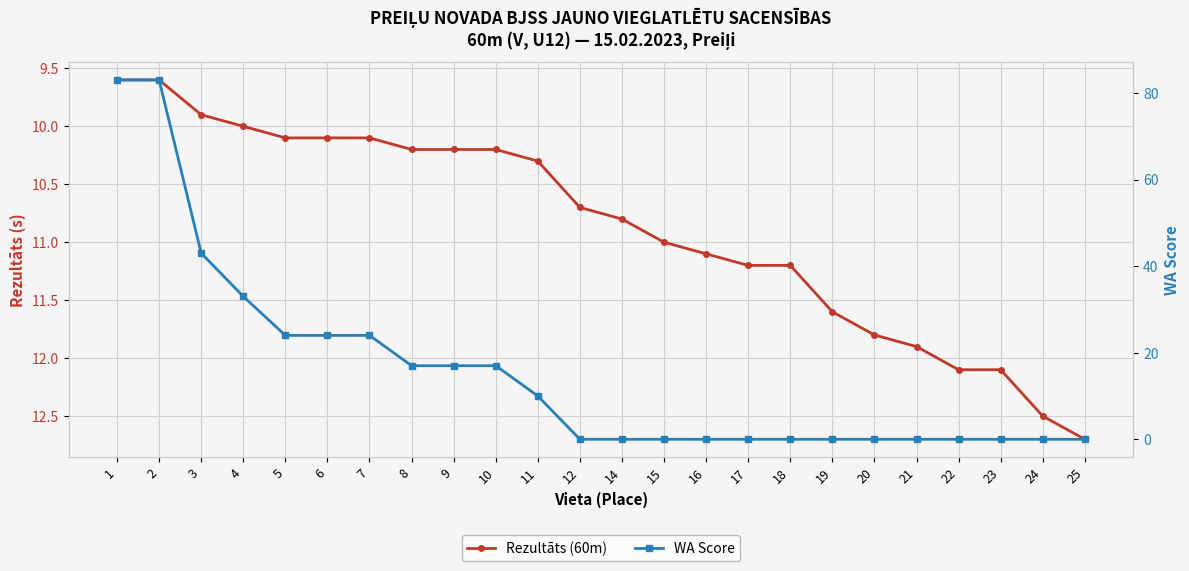

After their last crossing, which series has the higher values: WA Score or Rezultāts (60m)?

Rezultāts (60m)